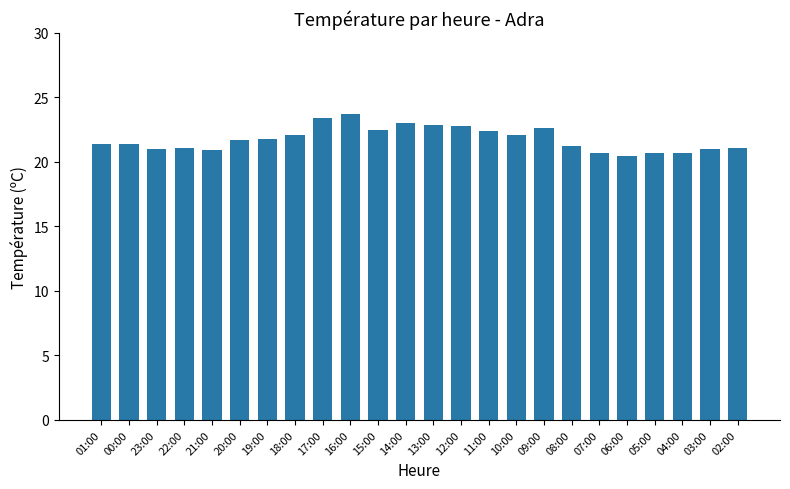

Which has a higher value, 22:00 or 11:00?

11:00